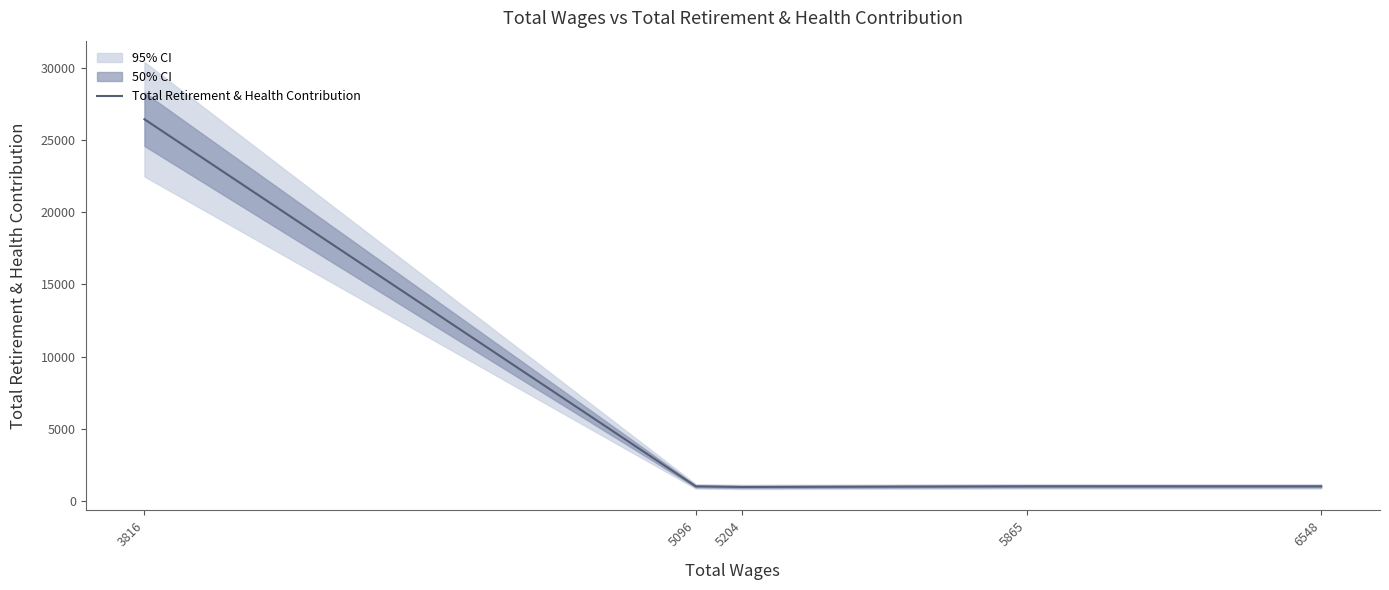

What is the greatest value displayed?

26433